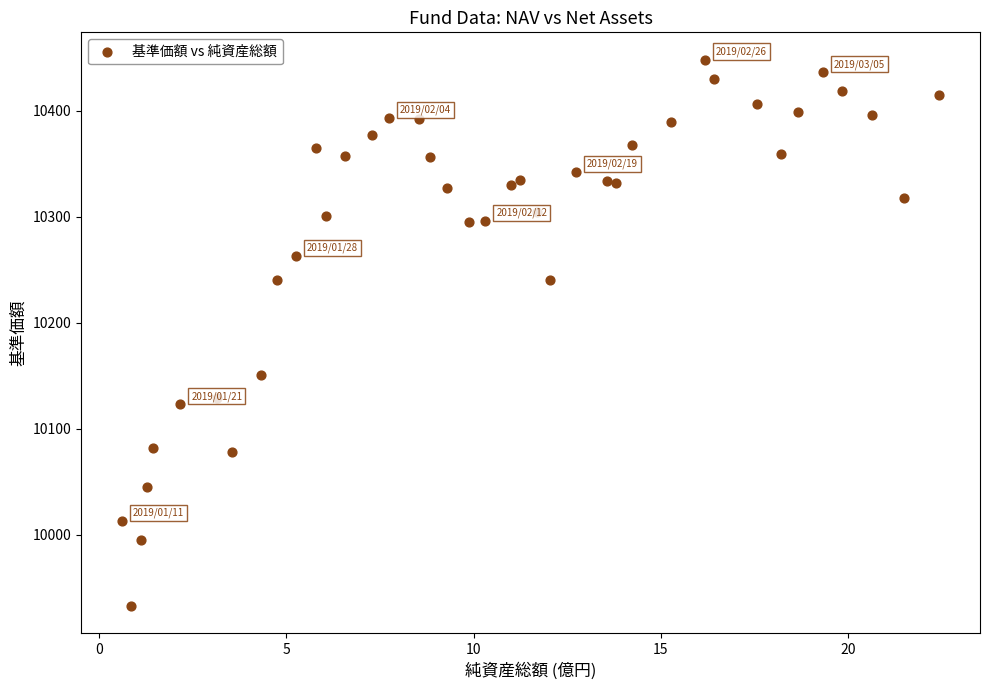

What Y value in the scatter plot is closest to 10190?

10151